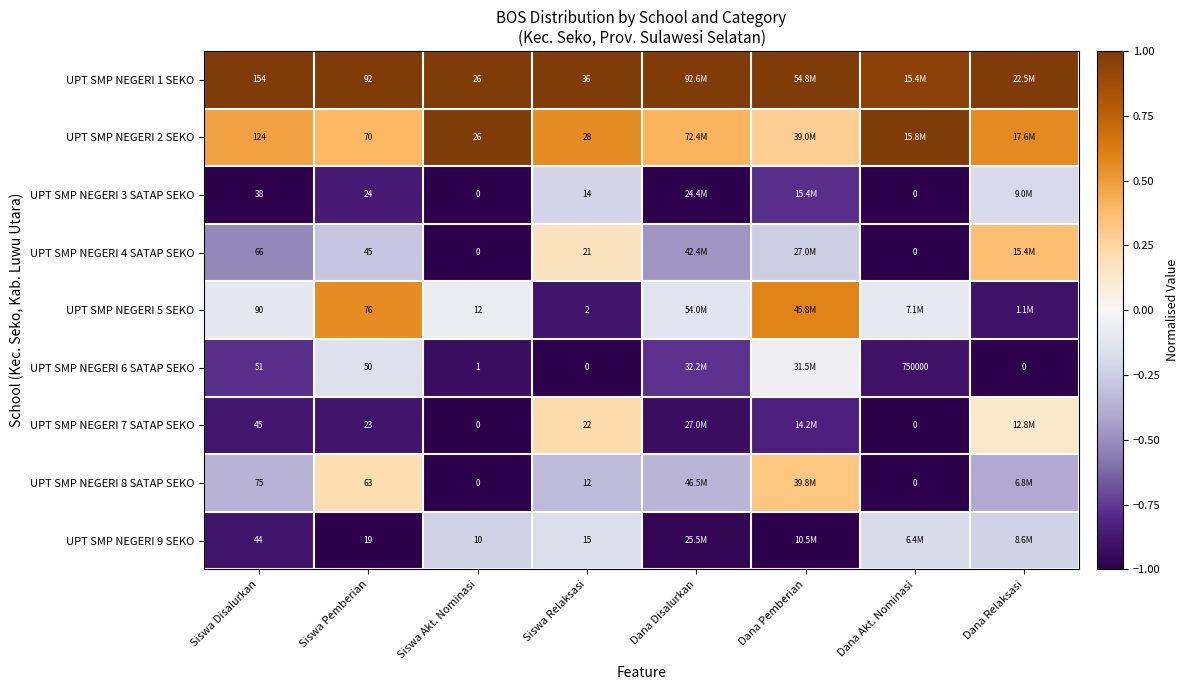

True or false: UPT SMP NEGERI 3 SATAP SEKO has a value of -1.1 at Siswa Pemberian.

False